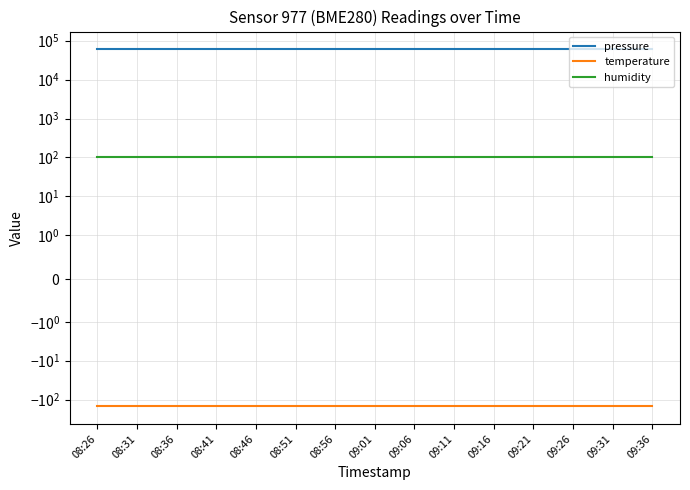

True or false: humidity has a value of 154.7 at 08:36.

False